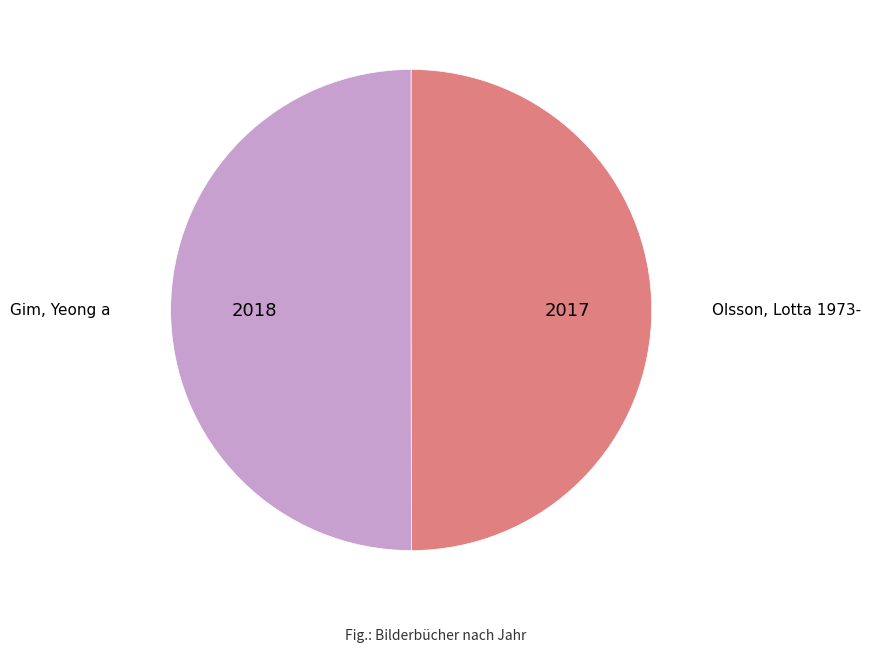

The Olsson, Lotta 1973- slice represents 50% of the pie. True or false?

True